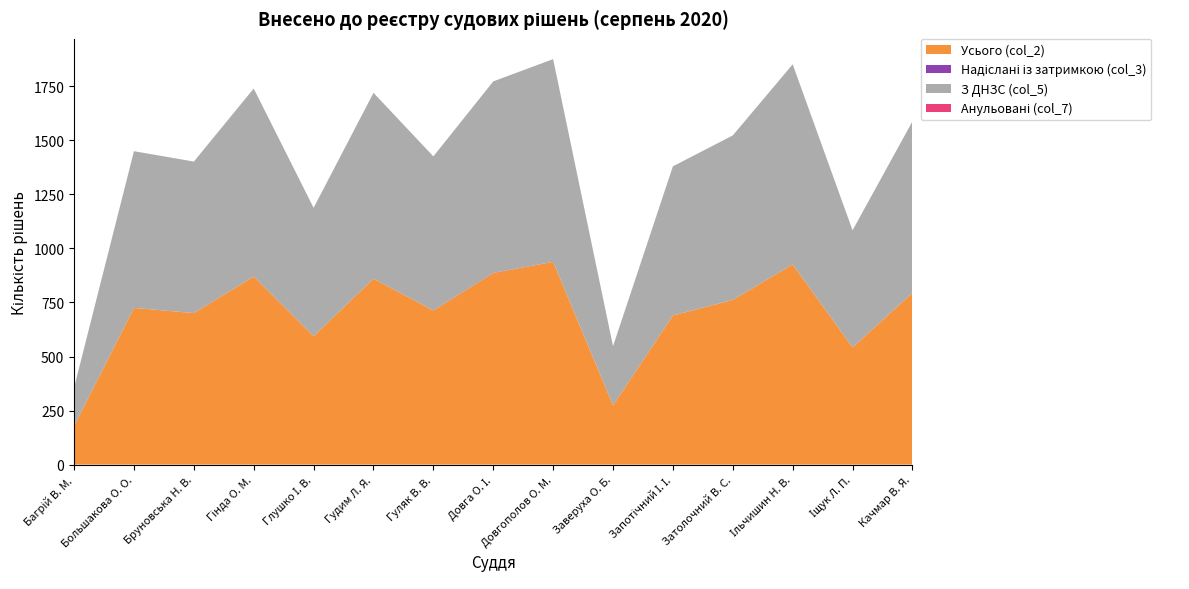

Reading left to right, transcribe all the data shown in this chart.

Усього (col_2): Багрій В. М.=178	Большакова О. О.=725	Бруновська Н. В.=701	Гінда О. М.=870	Глушко І. В.=594	Гудим Л. Я.=860	Гуляк В. В.=713	Довга О. І.=886	Довгополов О. М.=938	Заверуха О. Б.=274	Запотічний І. І.=690	Затолочний В. С.=762	Ільчишин Н. В.=926	Іщук Л. П.=542	Качмар В. Я.=794
Надіслані із затримкою (col_3): Багрій В. М.=0	Большакова О. О.=0	Бруновська Н. В.=0	Гінда О. М.=0	Глушко І. В.=0	Гудим Л. Я.=0	Гуляк В. В.=0	Довга О. І.=1	Довгополов О. М.=0	Заверуха О. Б.=0	Запотічний І. І.=0	Затолочний В. С.=0	Ільчишин Н. В.=0	Іщук Л. П.=0	Качмар В. Я.=0
З ДНЗС (col_5): Багрій В. М.=178	Большакова О. О.=725	Бруновська Н. В.=701	Гінда О. М.=870	Глушко І. В.=594	Гудим Л. Я.=860	Гуляк В. В.=713	Довга О. І.=886	Довгополов О. М.=938	Заверуха О. Б.=274	Запотічний І. І.=690	Затолочний В. С.=761	Ільчишин Н. В.=926	Іщук Л. П.=542	Качмар В. Я.=794
Анульовані (col_7): Багрій В. М.=0	Большакова О. О.=0	Бруновська Н. В.=0	Гінда О. М.=0	Глушко І. В.=0	Гудим Л. Я.=0	Гуляк В. В.=0	Довга О. І.=0	Довгополов О. М.=0	Заверуха О. Б.=0	Запотічний І. І.=0	Затолочний В. С.=0	Ільчишин Н. В.=0	Іщук Л. П.=0	Качмар В. Я.=0